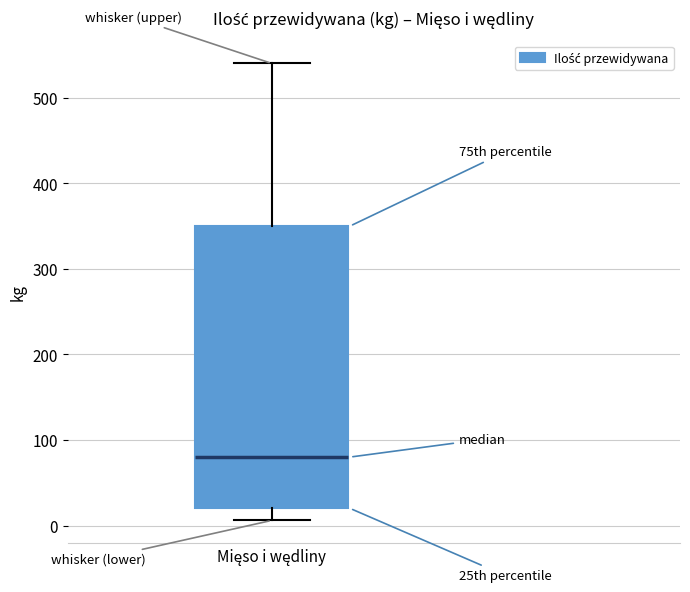

Where is the upper edge of the box for Mięso i wędliny on the y-axis? The values are not printed on the chart, so give them approximately, as read against the axis.

350